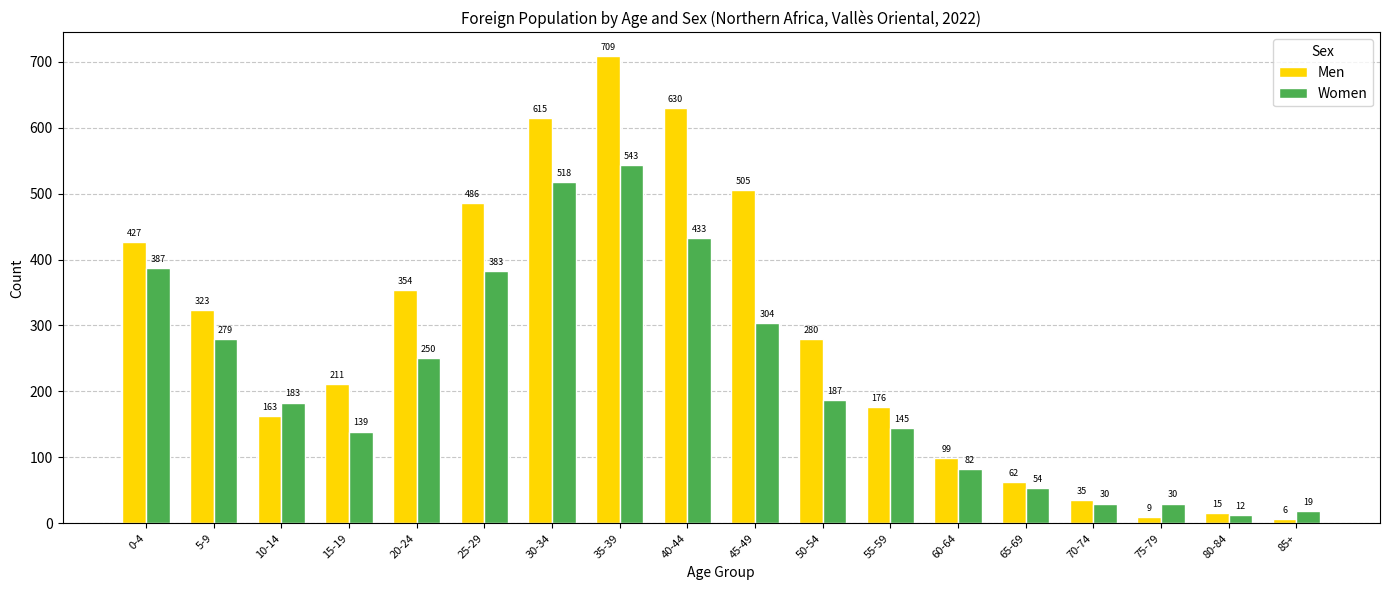

How many groups of bars are there?

18